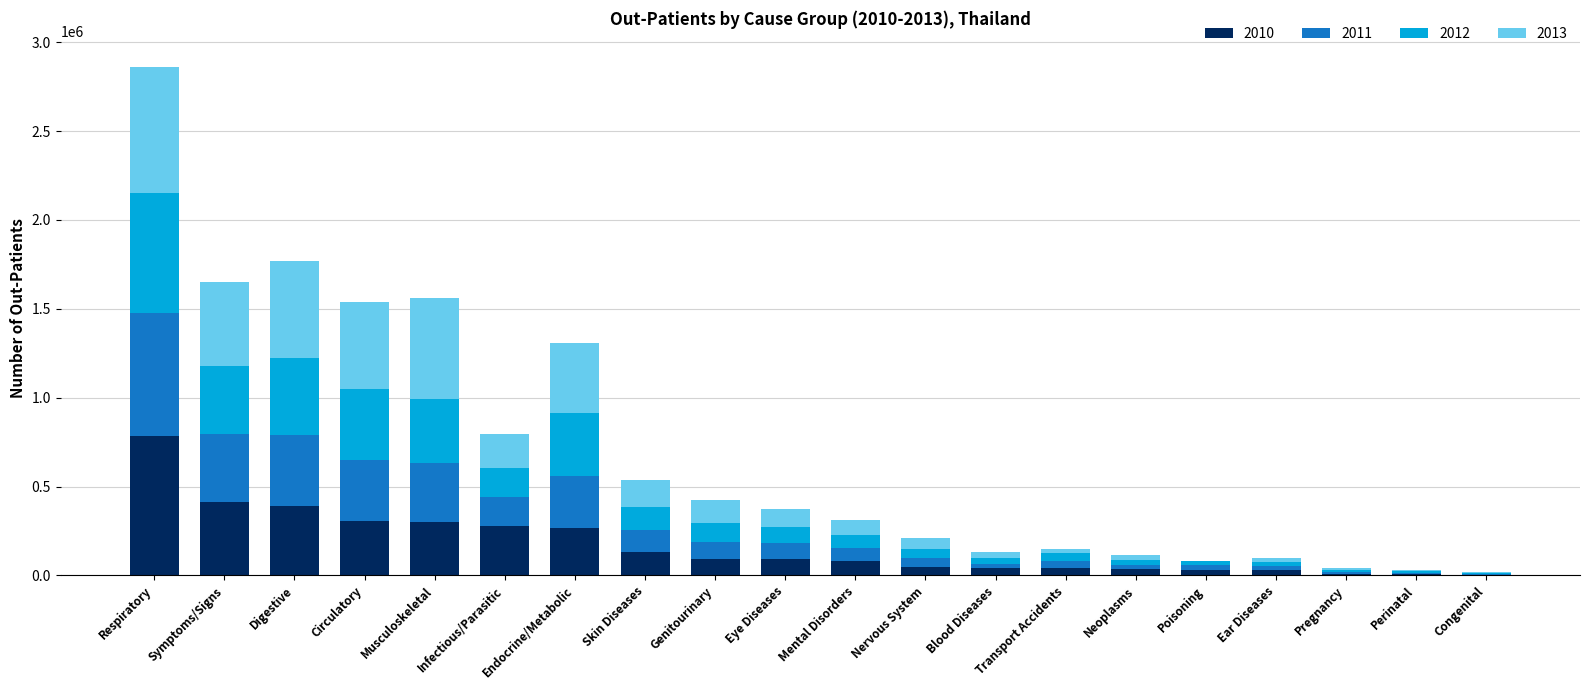

Which category has the highest value in the 2010 series?

Respiratory